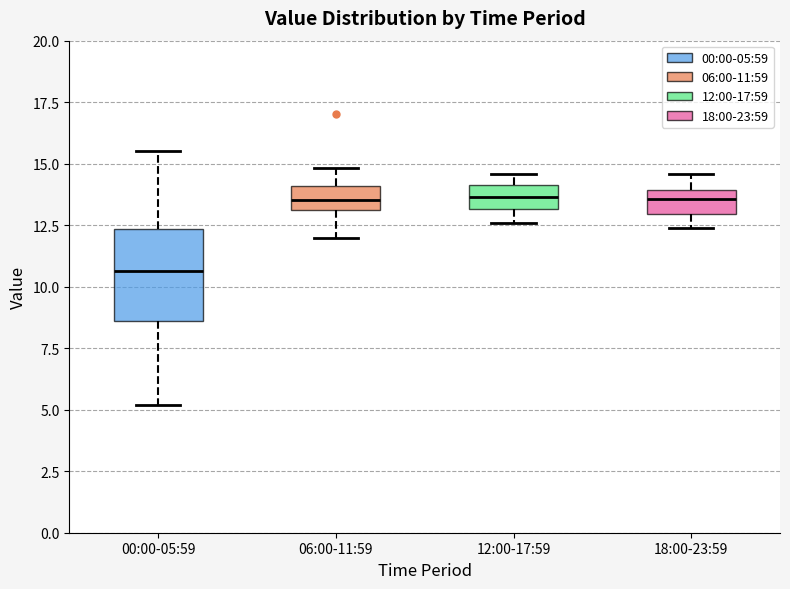

Reading left to right, transcribe this box plot: for each box, give where its median line is, the range the box spans, and where its two whiskers end, as read against the y-axis. The values are not printed on the chart, so give them approximately, as read against the axis.

00:00-05:59: median 10.5, box 8.5 to 12.5, whiskers 5.0 to 15.5
06:00-11:59: median 13.5, box 13.0 to 14.0, whiskers 12.0 to 15.0
12:00-17:59: median 13.5, box 13.0 to 14.0, whiskers 12.5 to 14.5
18:00-23:59: median 13.5, box 13.0 to 14.0, whiskers 12.5 to 14.5